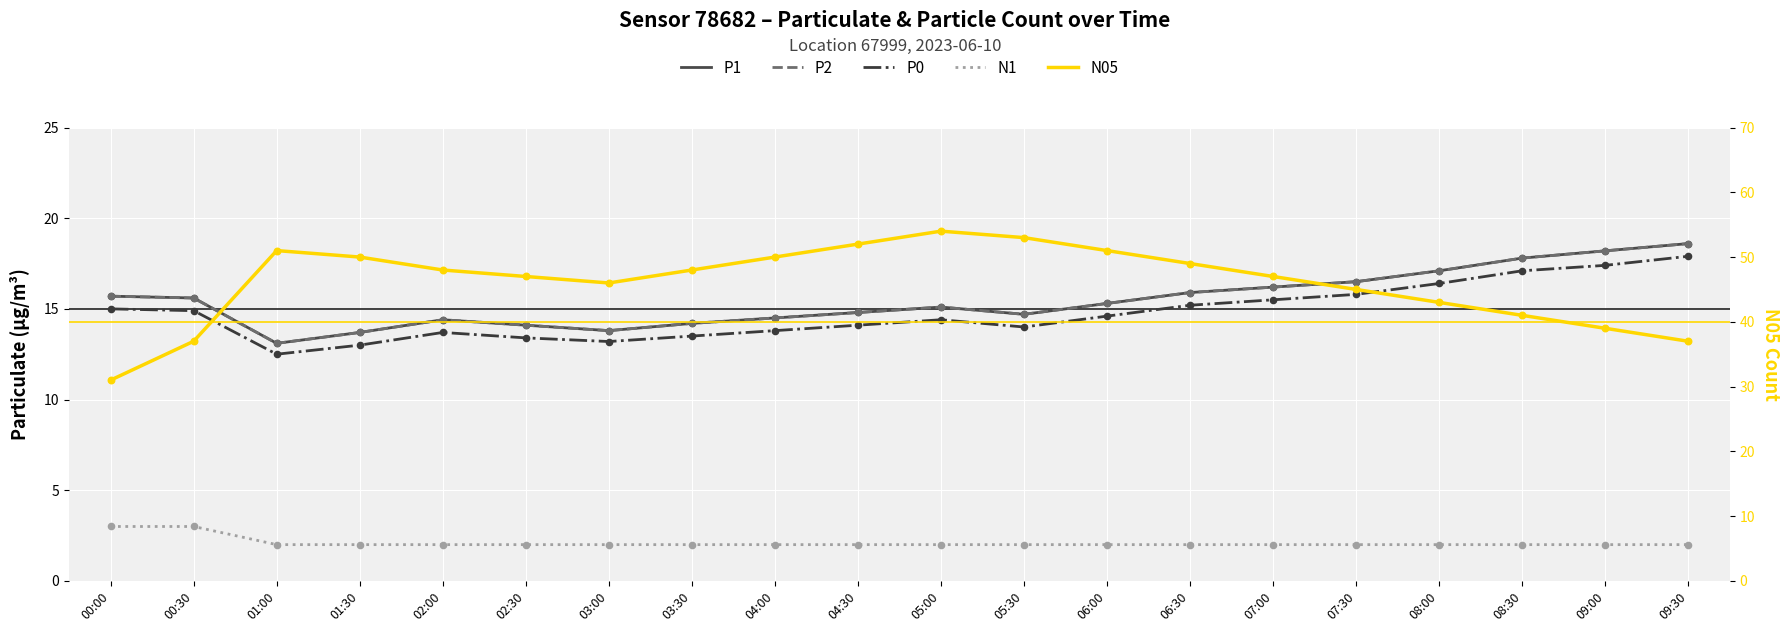

What is the total value across all series at 03:30?

91.9